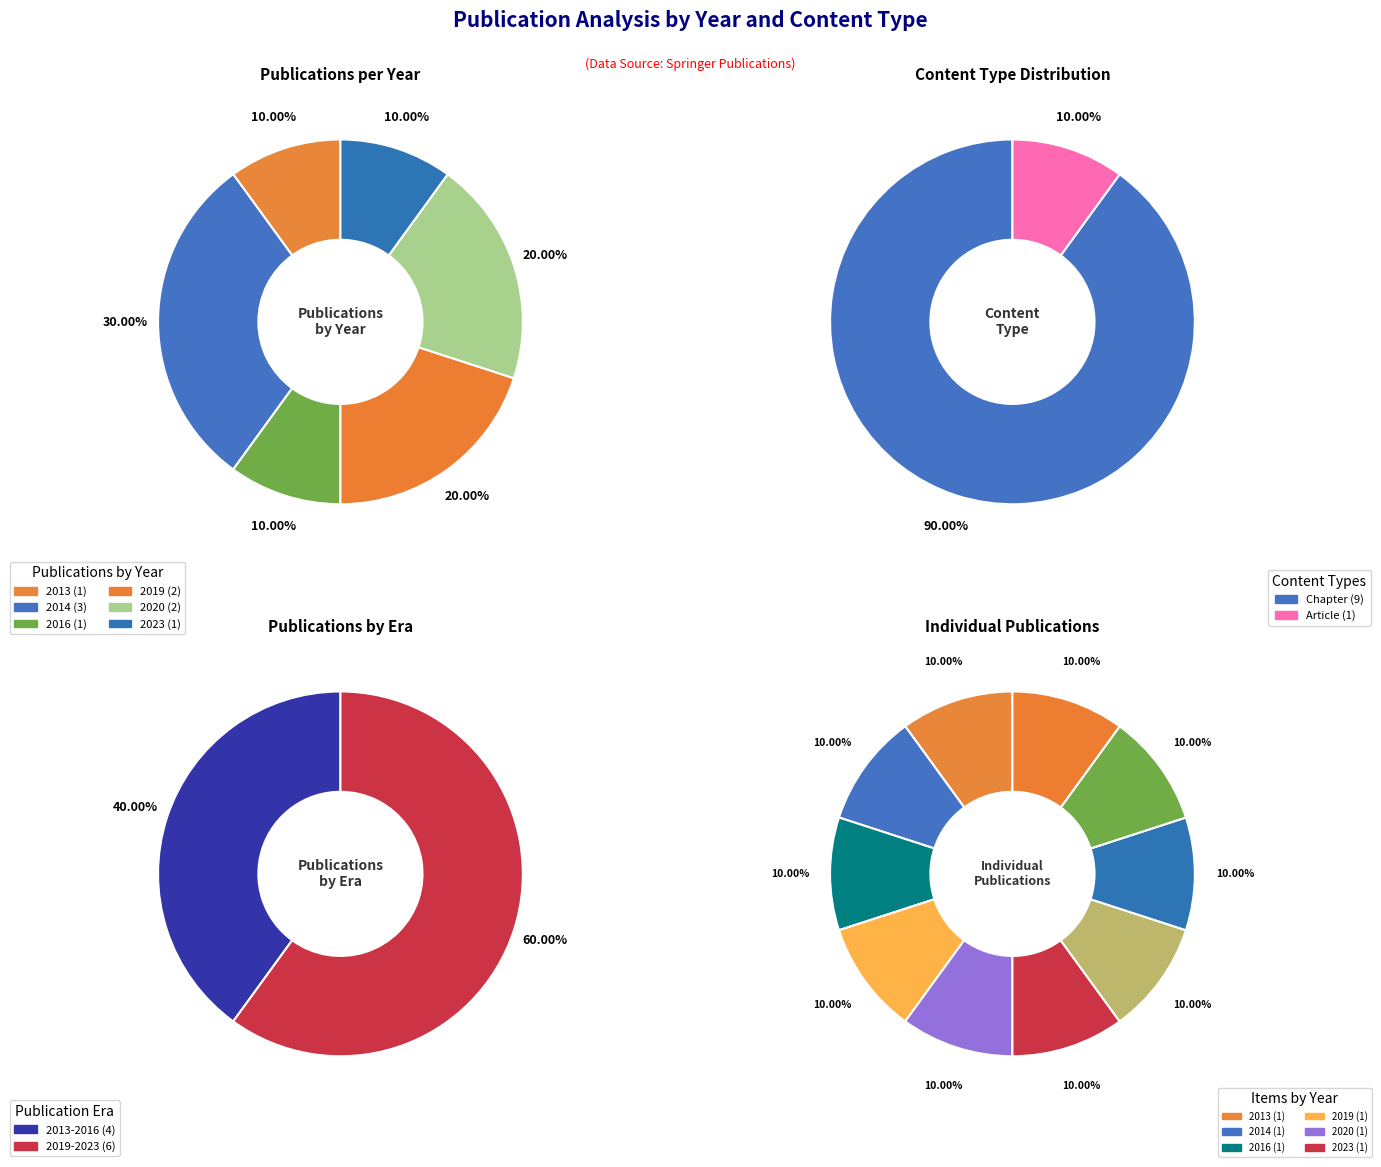

Is there any slice that represents more than half of the pie?

No